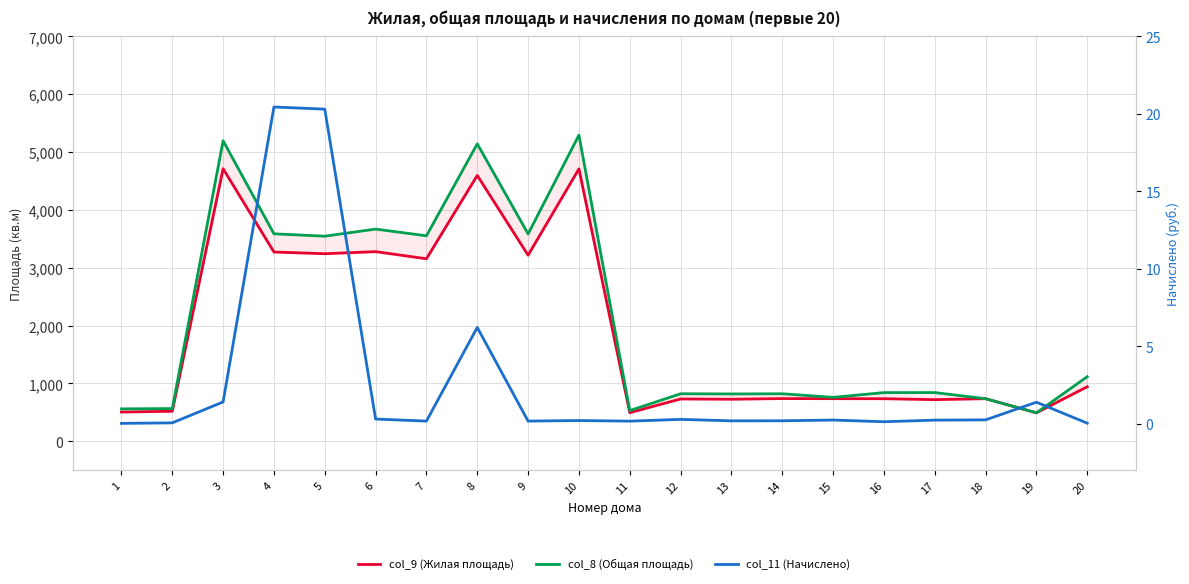

Where does the col_8 (Общая площадь) series first go above 842?

3